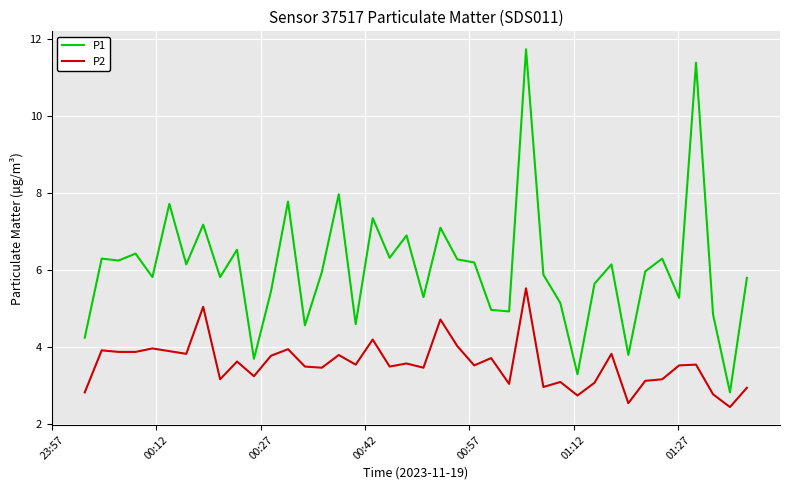

What is the greatest value displayed?

11.7